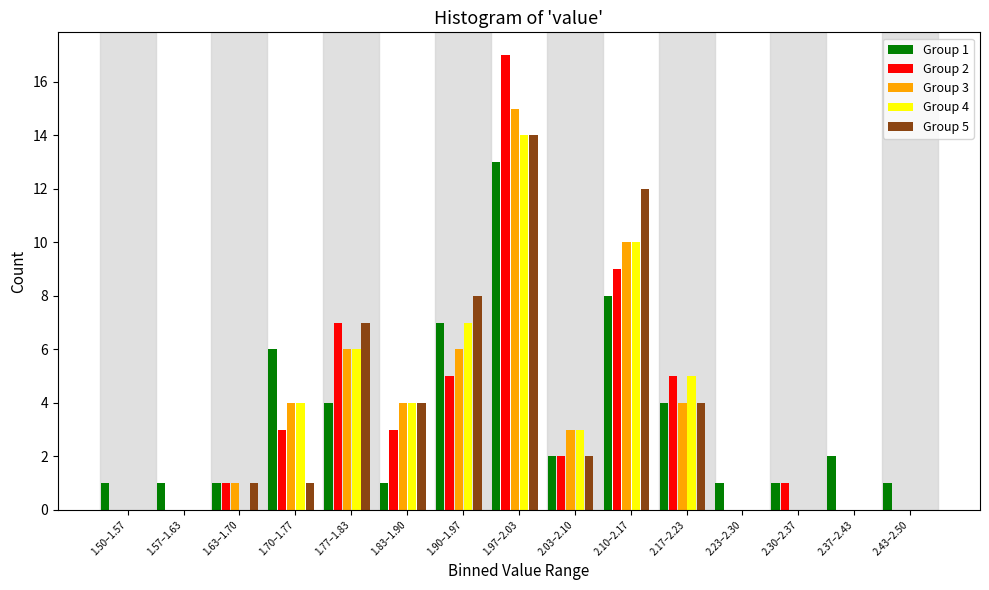

True or false: Group 3 has a value of 5 at 2.03–2.10.

False